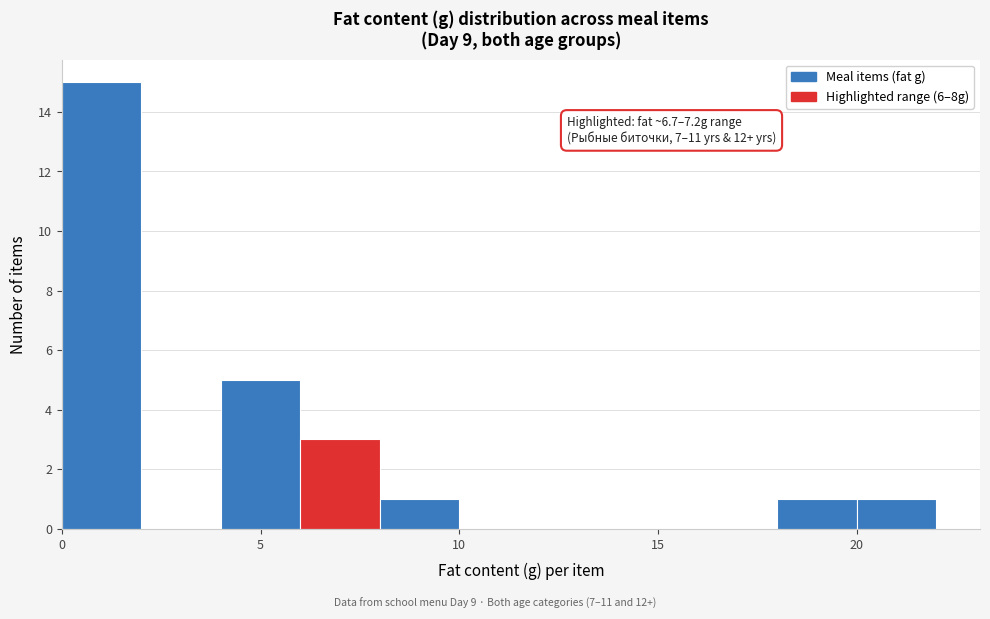

Which range on the x-axis has the tallest bar?

0 to 2